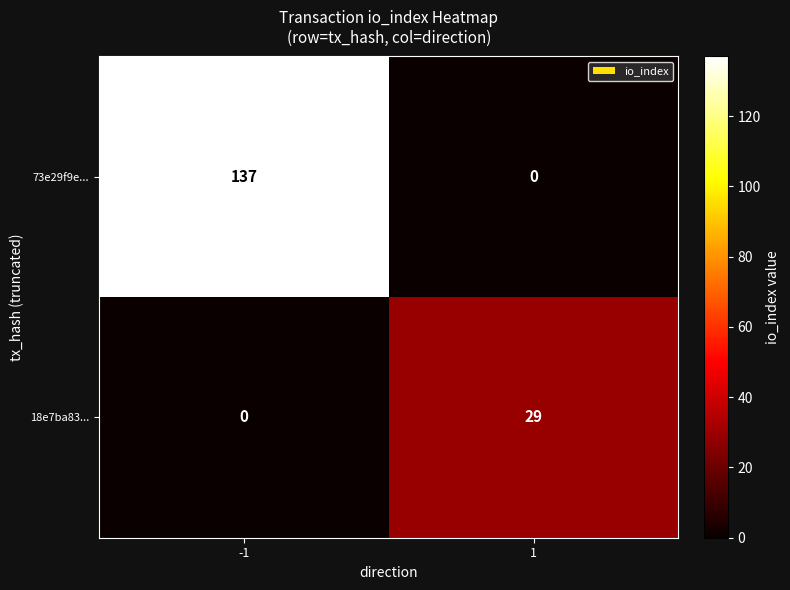

Which series has the largest total across all categories?

73e29f9e...